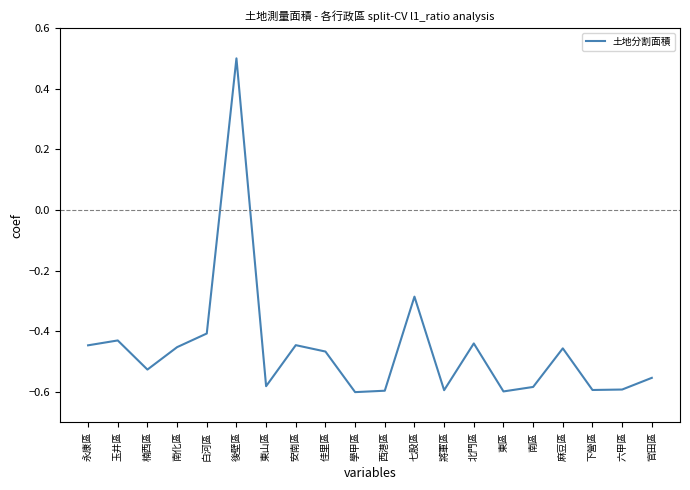

The value at 南區 is -0.6. True or false?

True